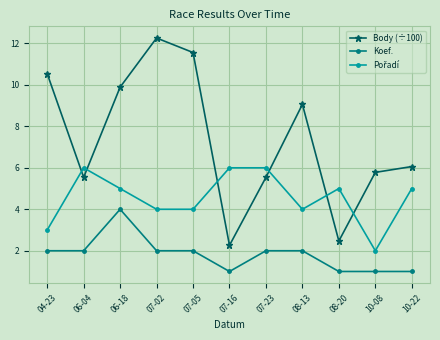

What position from the left is 08-20?

9